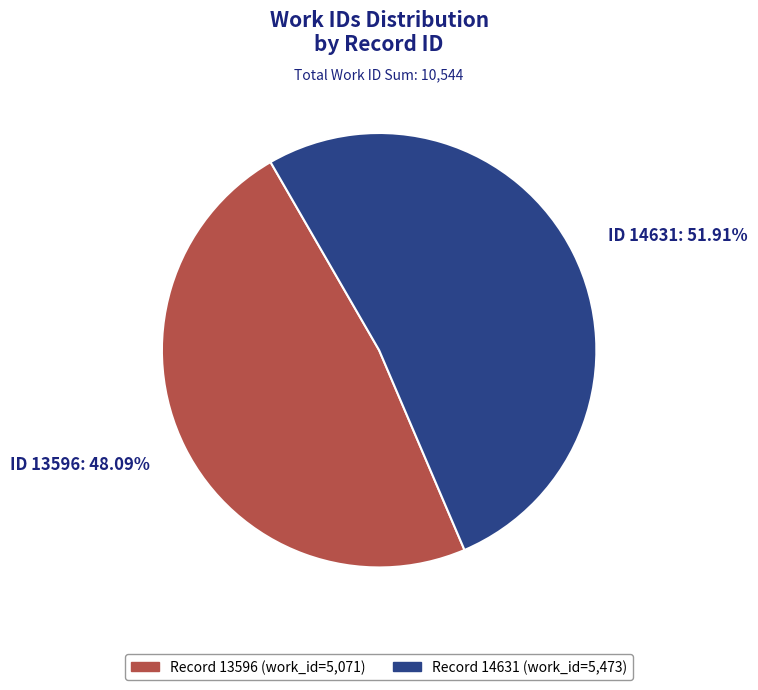

Is there any slice that represents more than half of the pie?

Yes